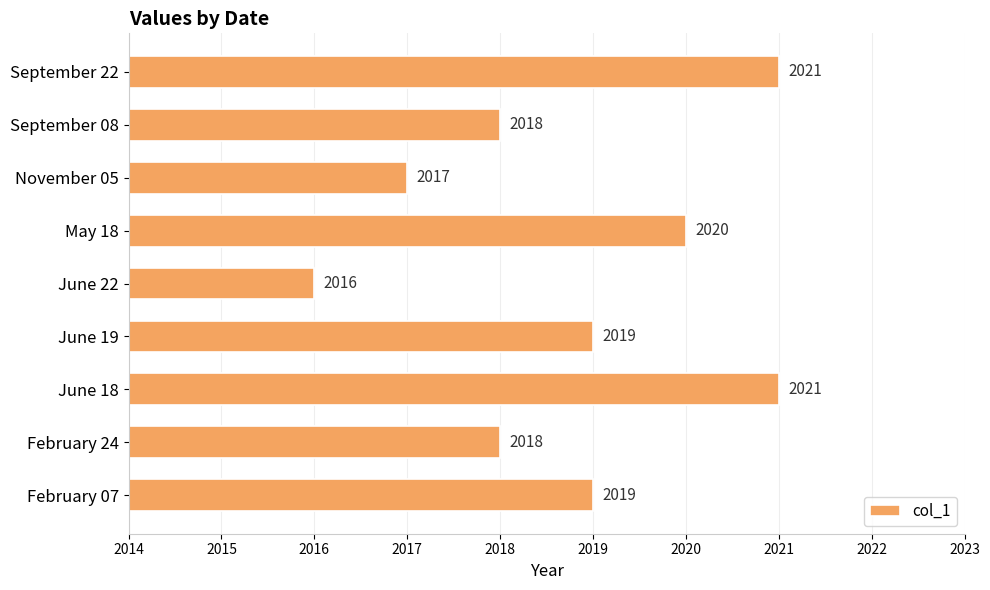

Reading top to bottom, list all the values displayed in this chart.

September 22=2021	September 08=2018	November 05=2017	May 18=2020	June 22=2016	June 19=2019	June 18=2021	February 24=2018	February 07=2019